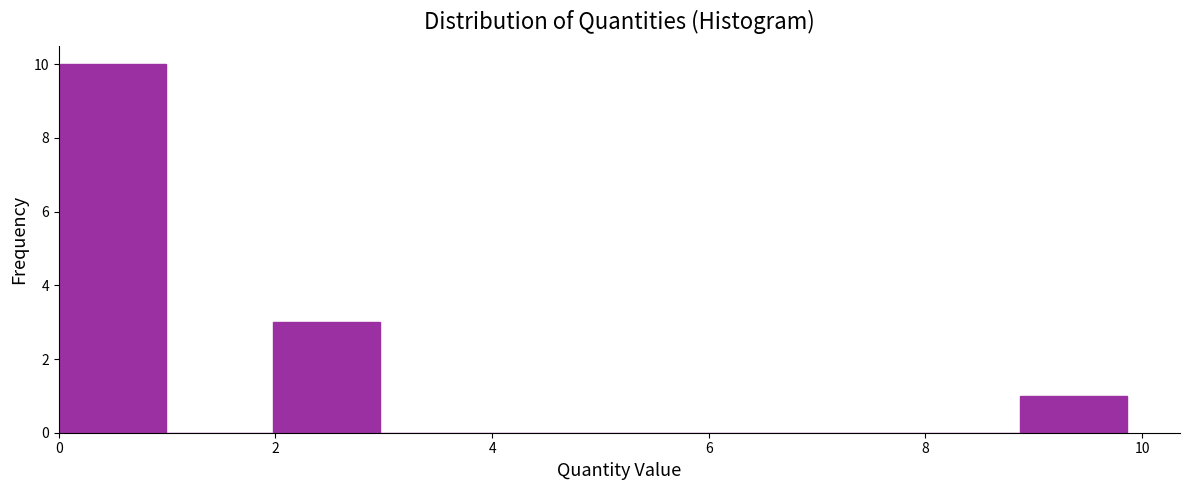

What is the height of the bar covering 2.0 to 3.0 on the x-axis? Neither the bar edges nor the heights are printed on the chart, so give them approximately, as read against the axes.

3